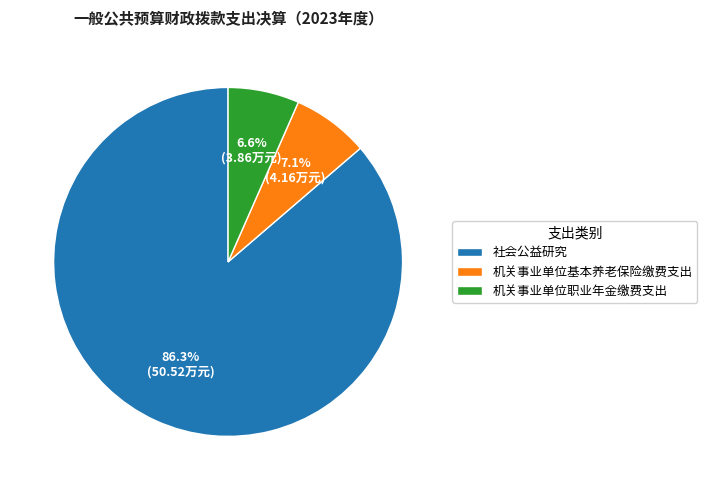

Which slice is the largest?

社会公益研究